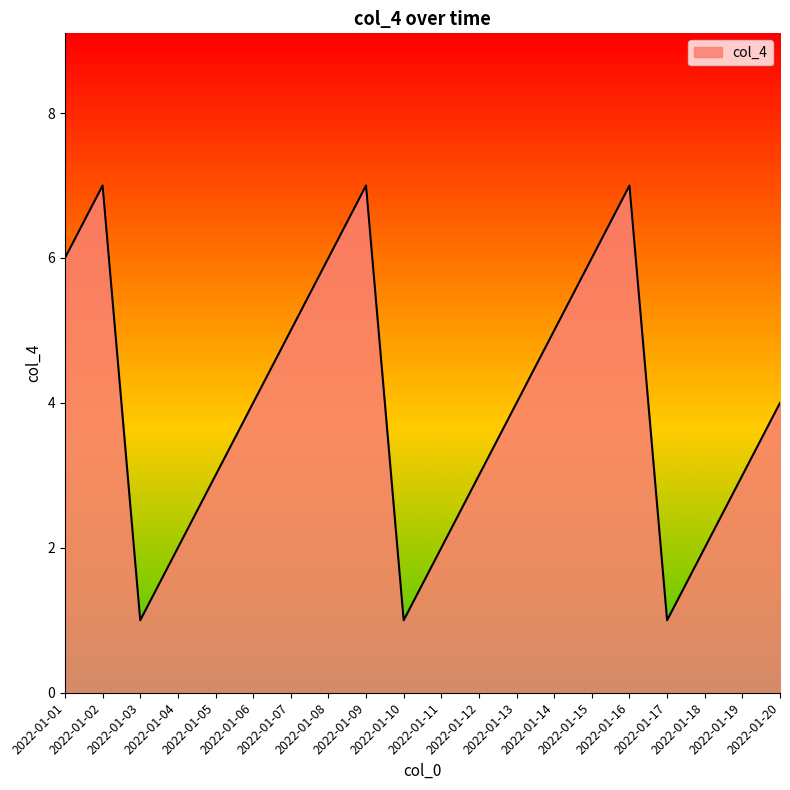

What is the greatest value displayed?

7